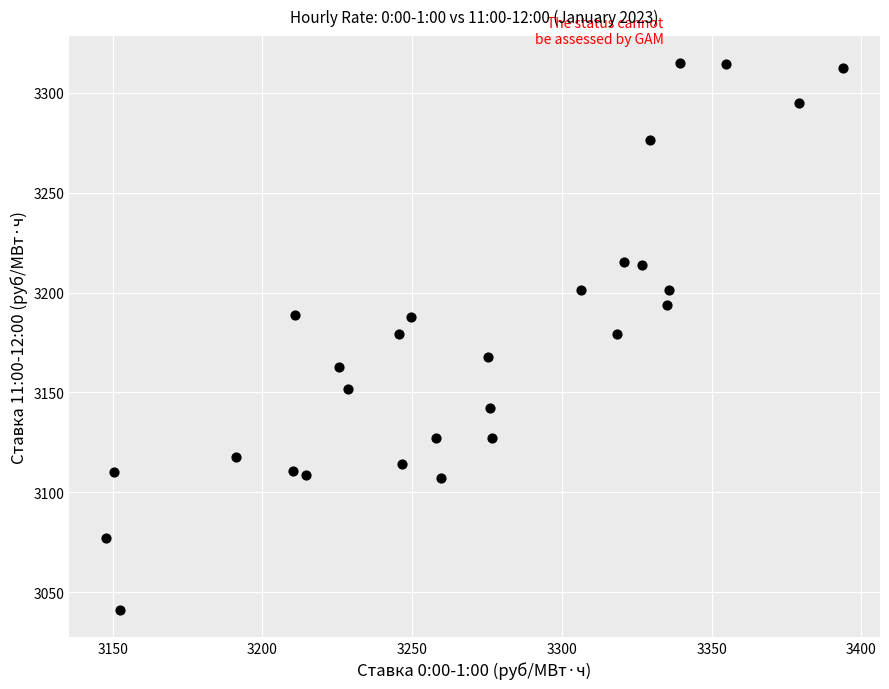

What is the range of X values (max minus min)?

246.1